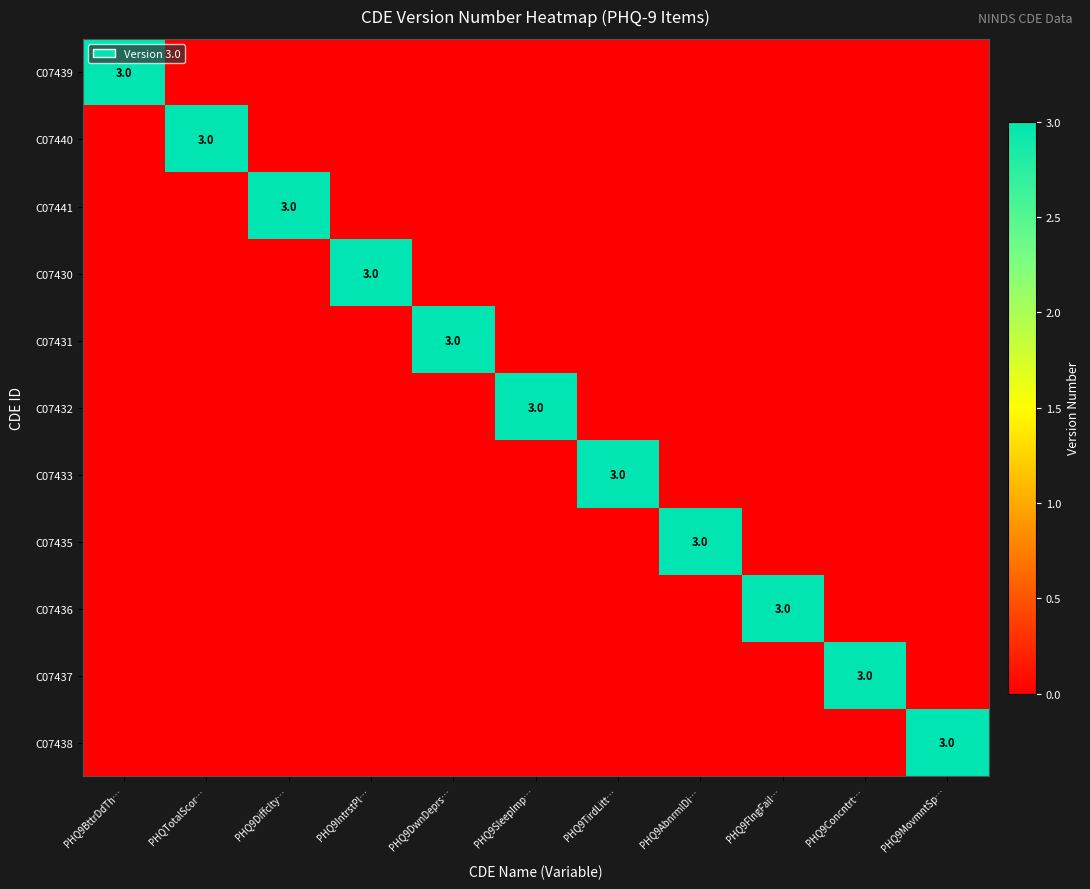

The C07433 series shows 3 at PHQ9TirdLitt…. True or false?

True